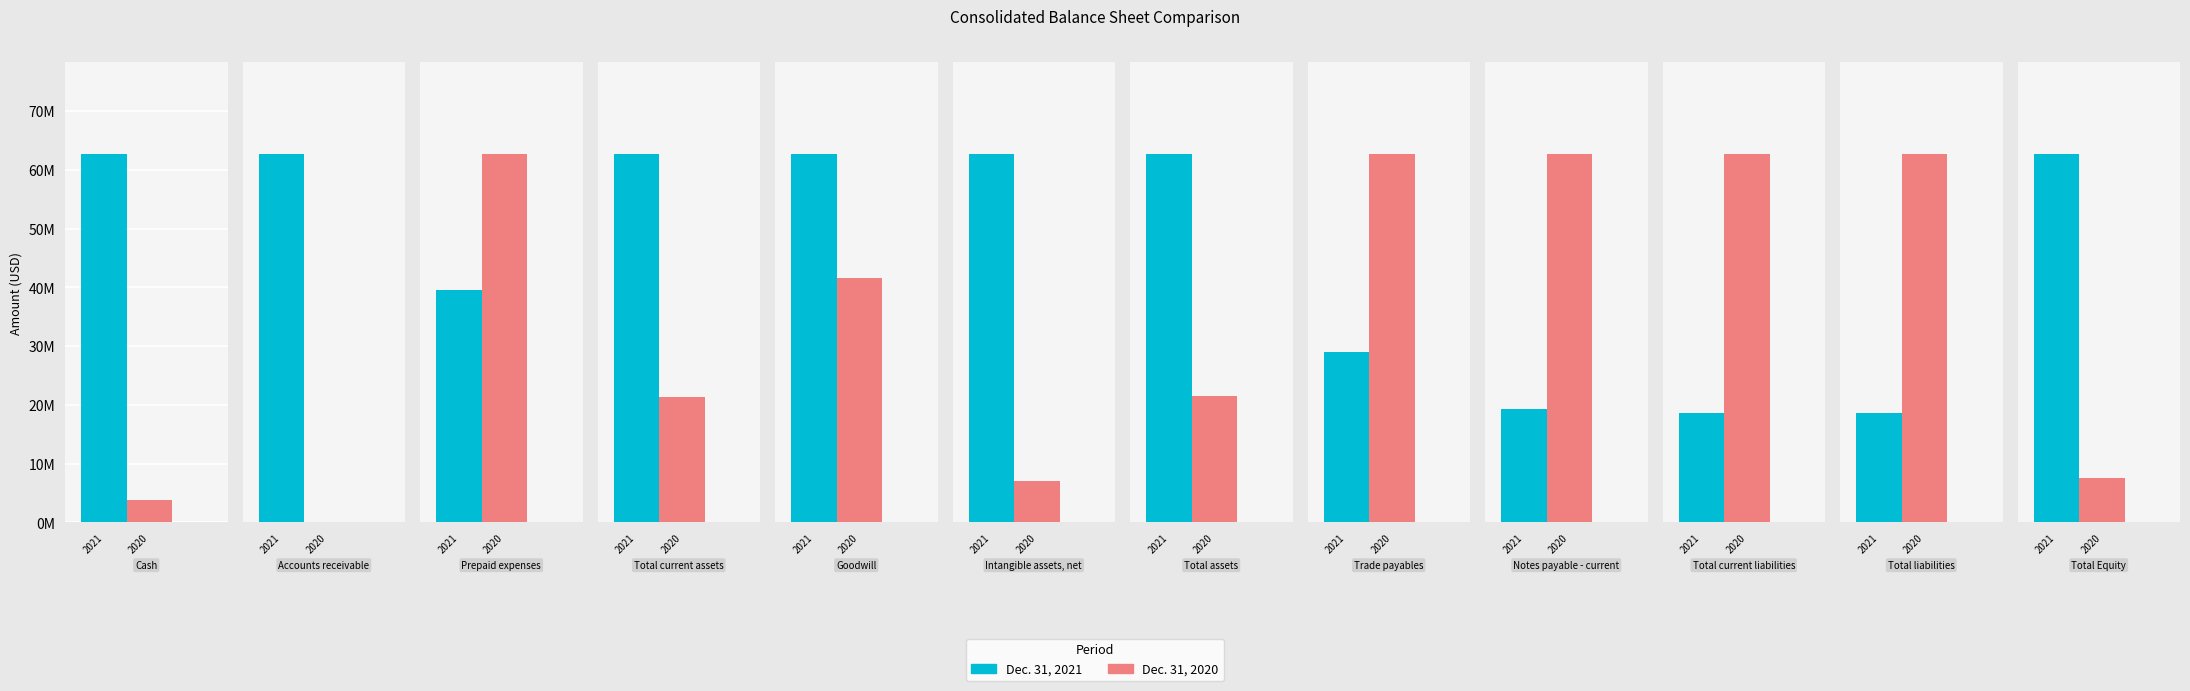

At which label is Dec. 31, 2021 closest to 74079006?

Cash